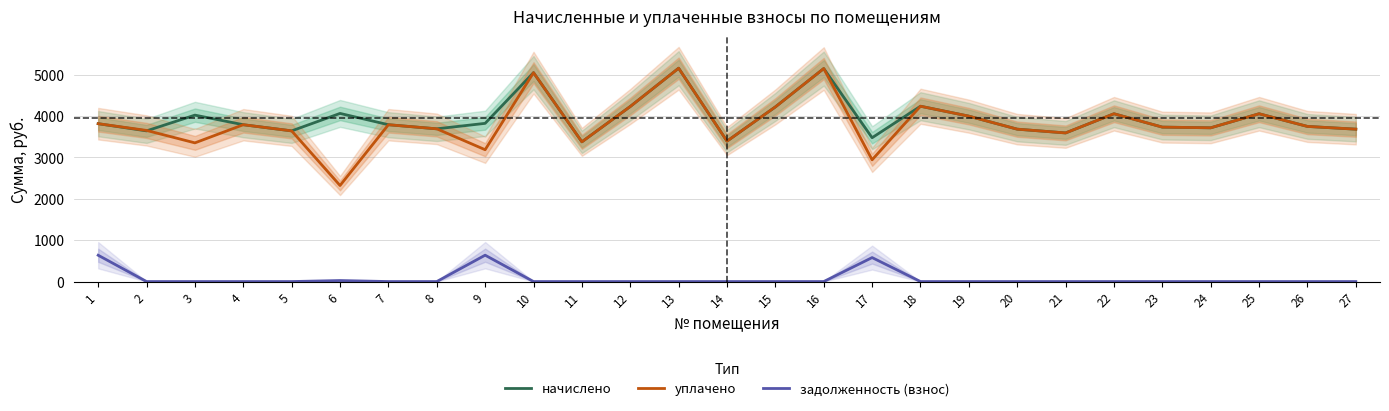

What is the maximum value for задолженность (взнос)?

637.6